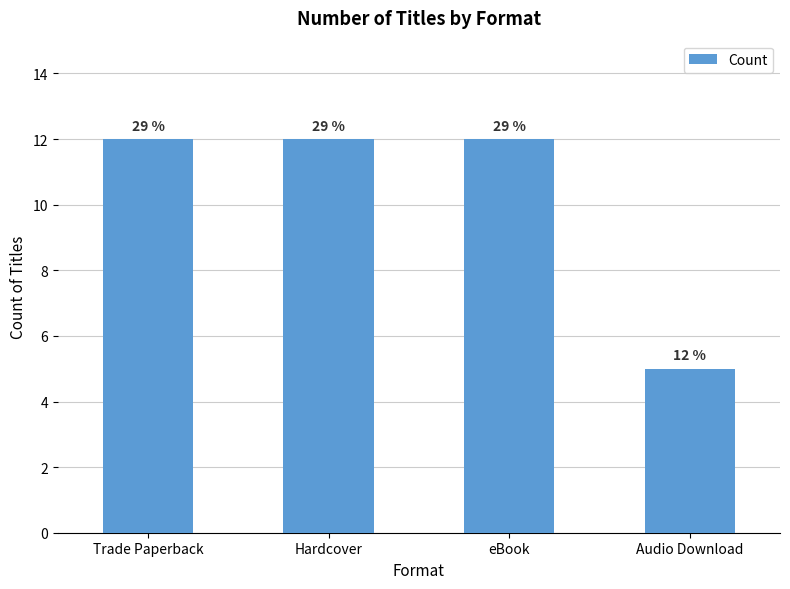

Are the bars horizontal?

No